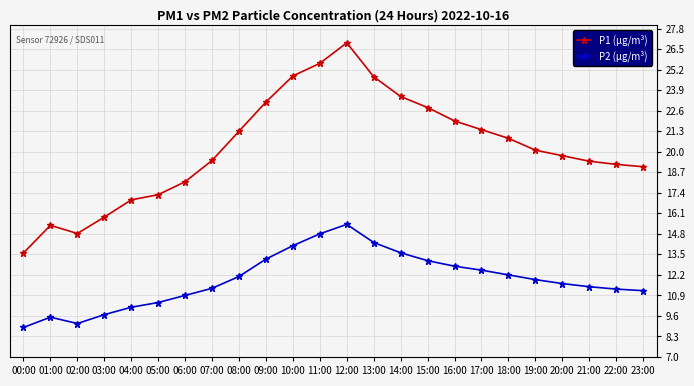

How many lines are shown in the chart?

2